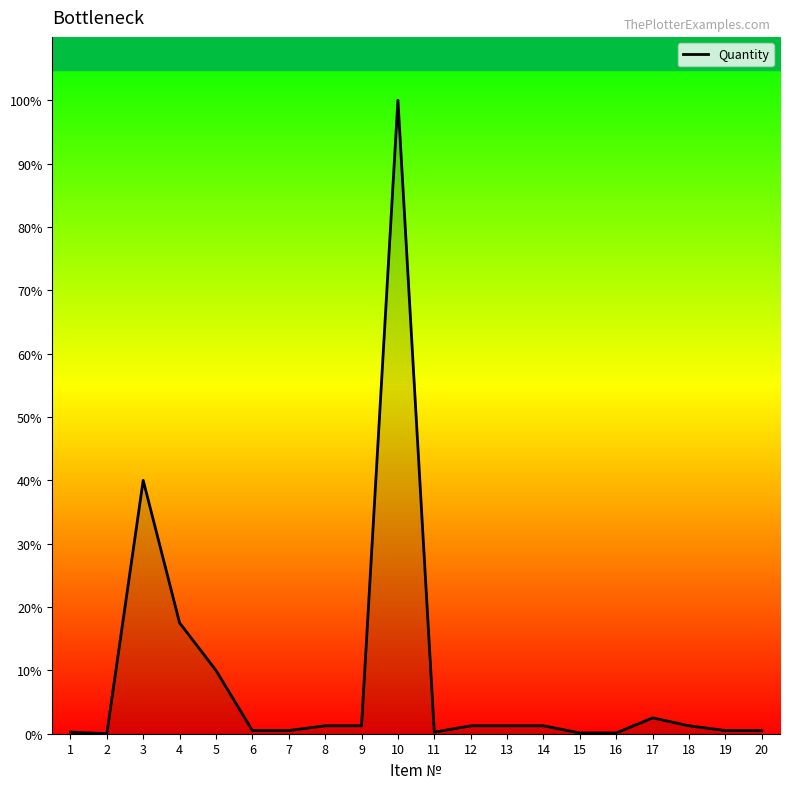

How many lines are shown in the chart?

1